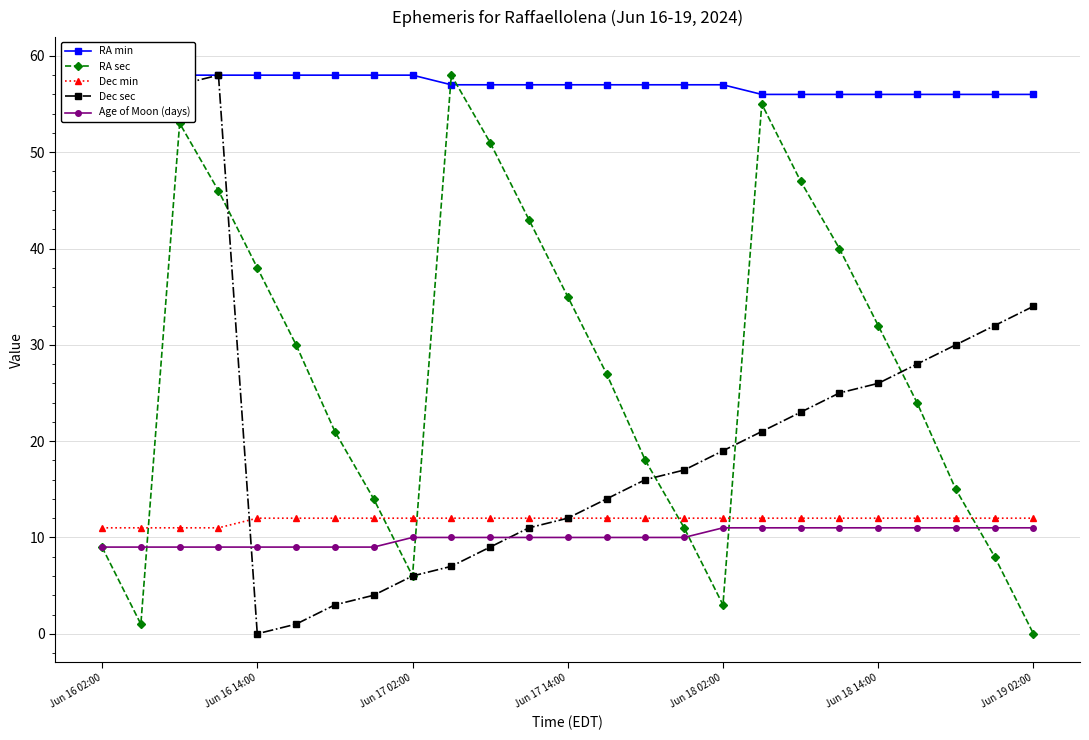

How many values in the RA min series exceed 57?

9